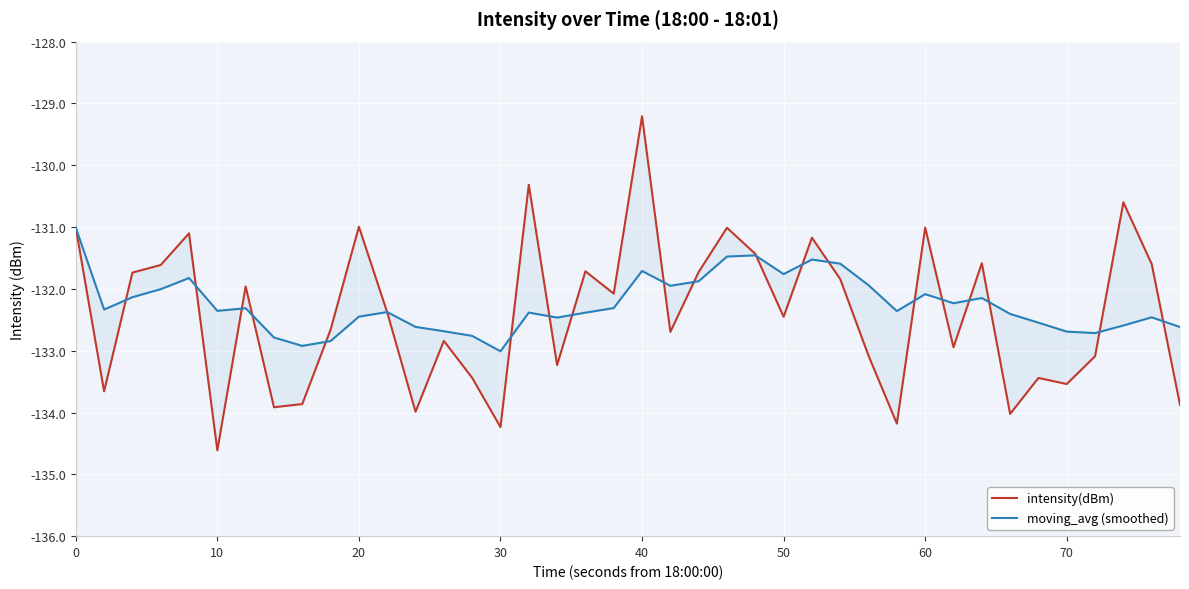

What is the sum of all intensity(dBm) values?

-5295.8